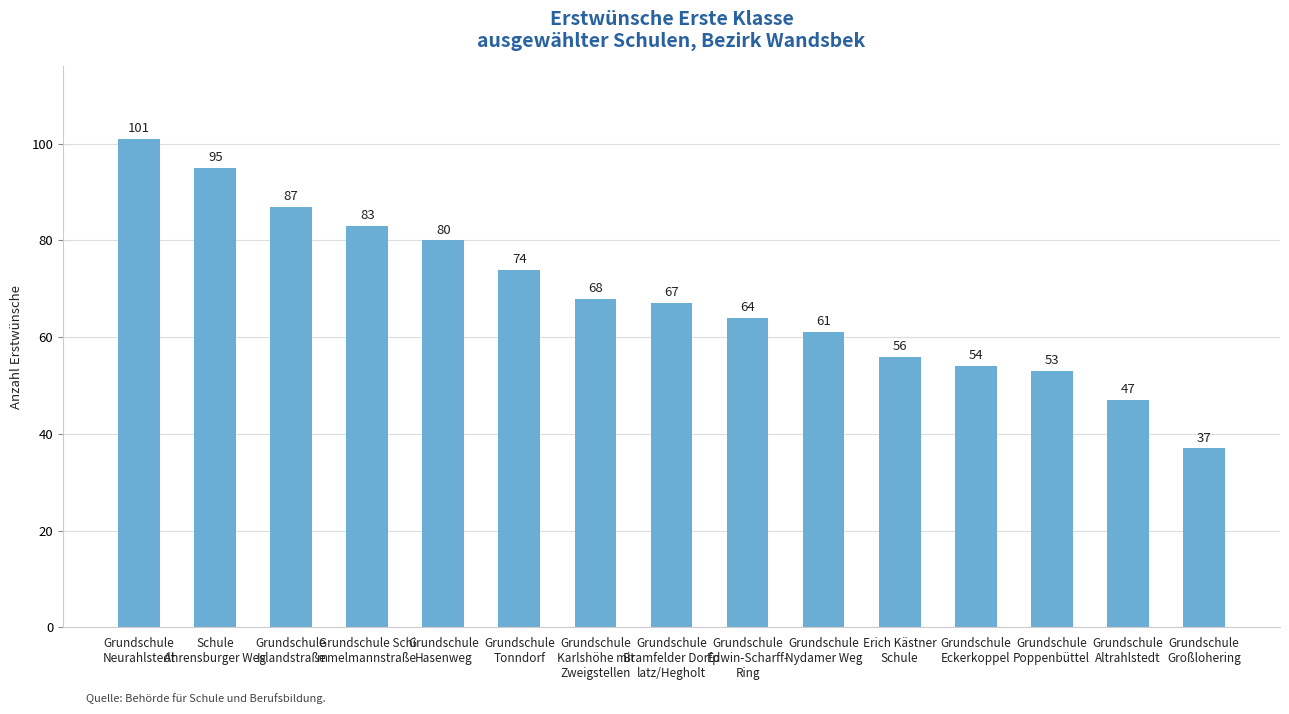

Reading left to right, list all the values displayed in this chart.

Grundschule
Neurahlstedt=101	Schule
Ahrensburger Weg=95	Grundschule
Islandstraße=87	Grundschule Schi
mmelmannstraße=83	Grundschule
Hasenweg=80	Grundschule
Tonndorf=74	Grundschule
Karlshöhe mit
Zweigstellen=68	Grundschule
Bramfelder Dorfp
latz/Hegholt=67	Grundschule
Edwin-Scharff-
Ring=64	Grundschule
Nydamer Weg=61	Erich Kästner
Schule=56	Grundschule
Eckerkoppel=54	Grundschule
Poppenbüttel=53	Grundschule
Altrahlstedt=47	Grundschule
Großlohering=37